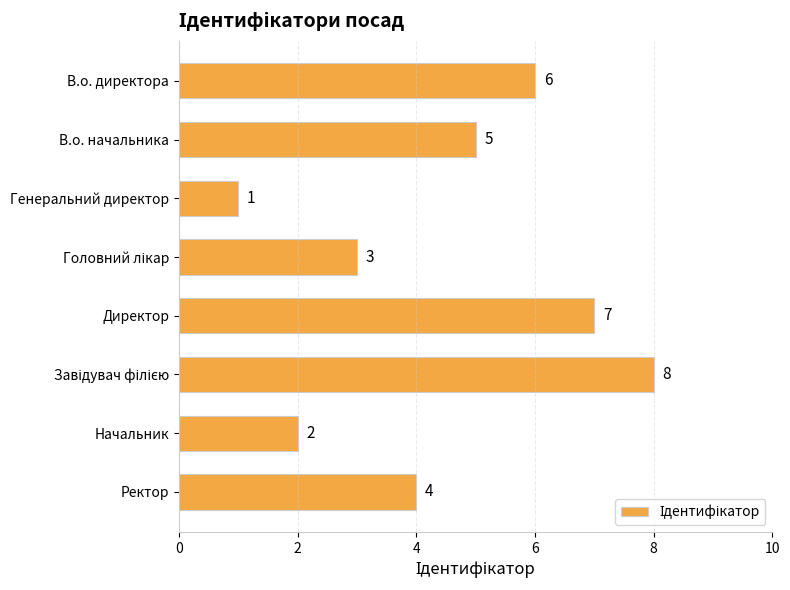

What is the change in value from В.о. начальника to Начальник?

-3